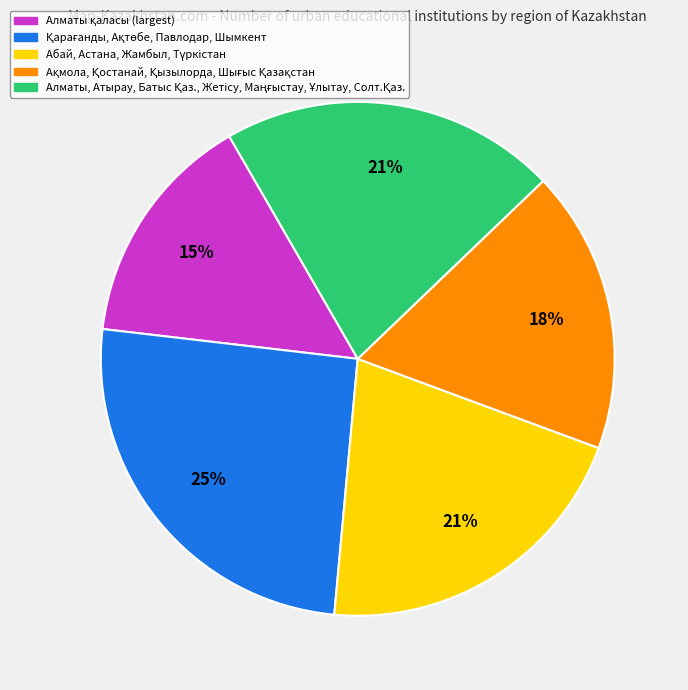

Is there any slice that represents more than half of the pie?

No